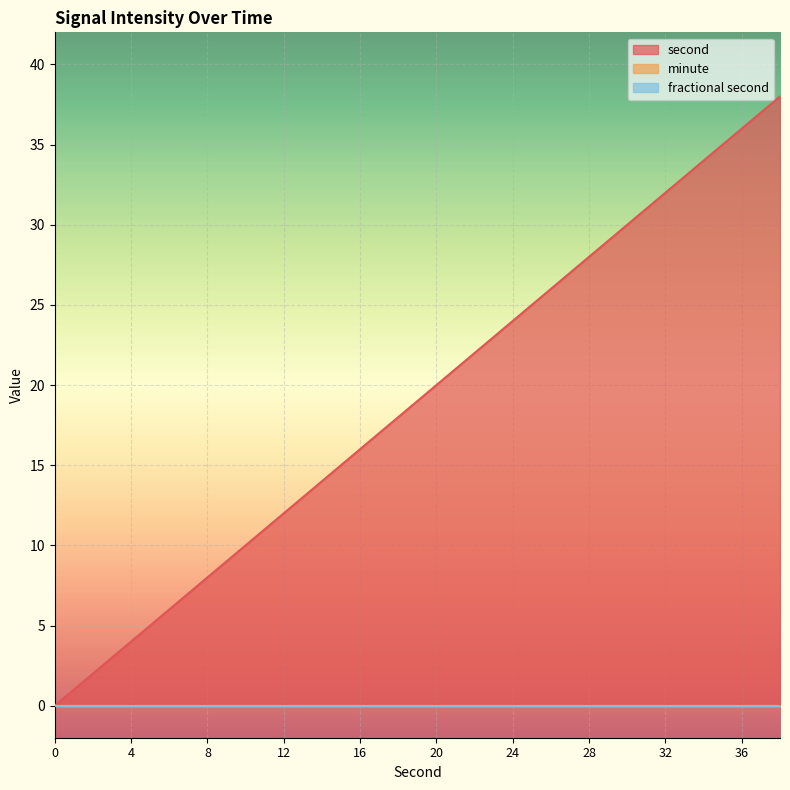

At which category is the sum across all series the highest?

38